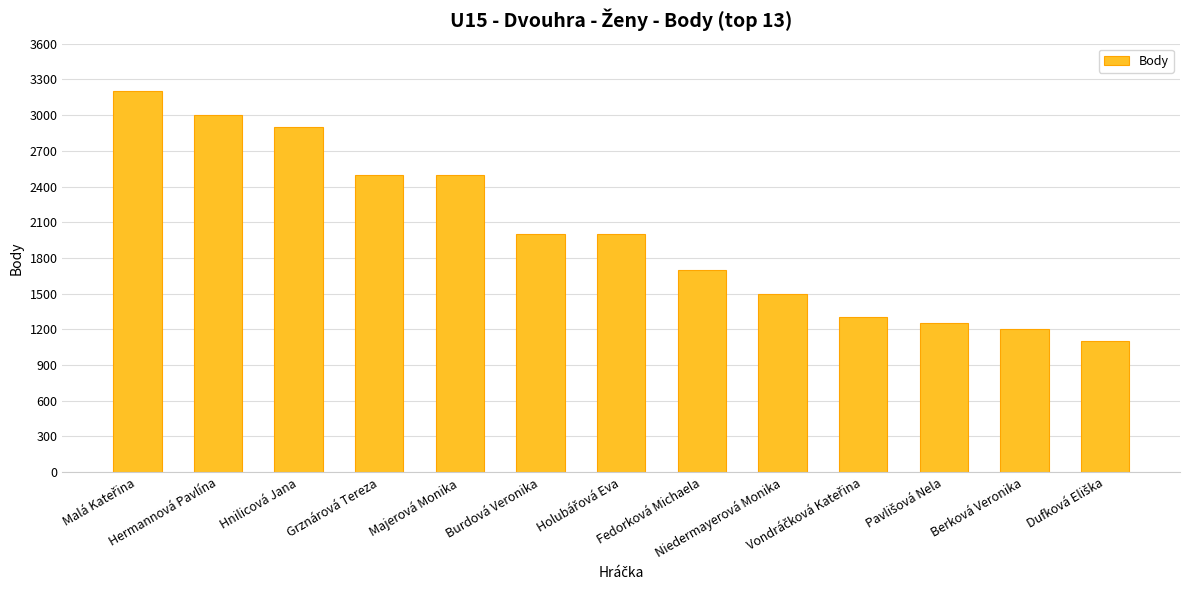

What is the value of the 4th bar from the left?

2500